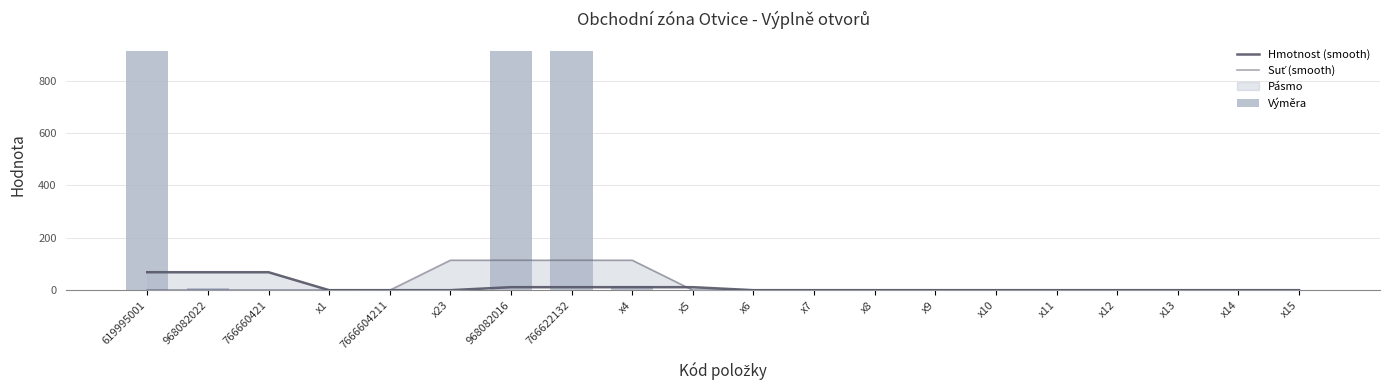

What is the total value across all series at x23?

115.2